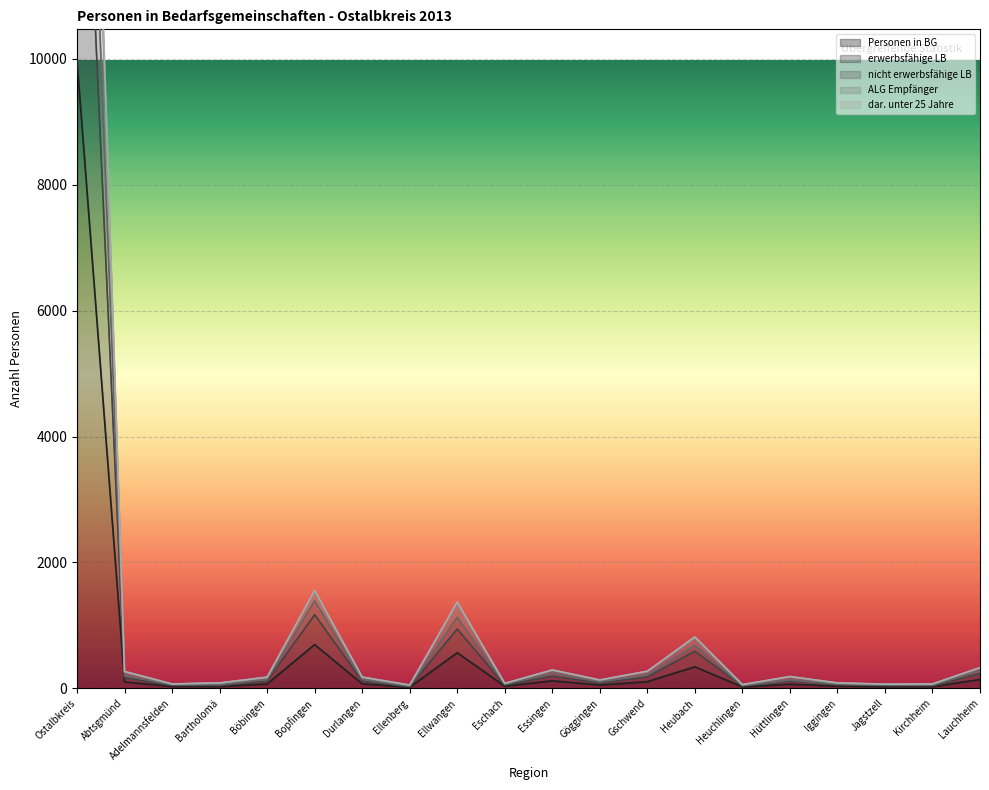

What is the sum of all Personen in BG values?

12497.6